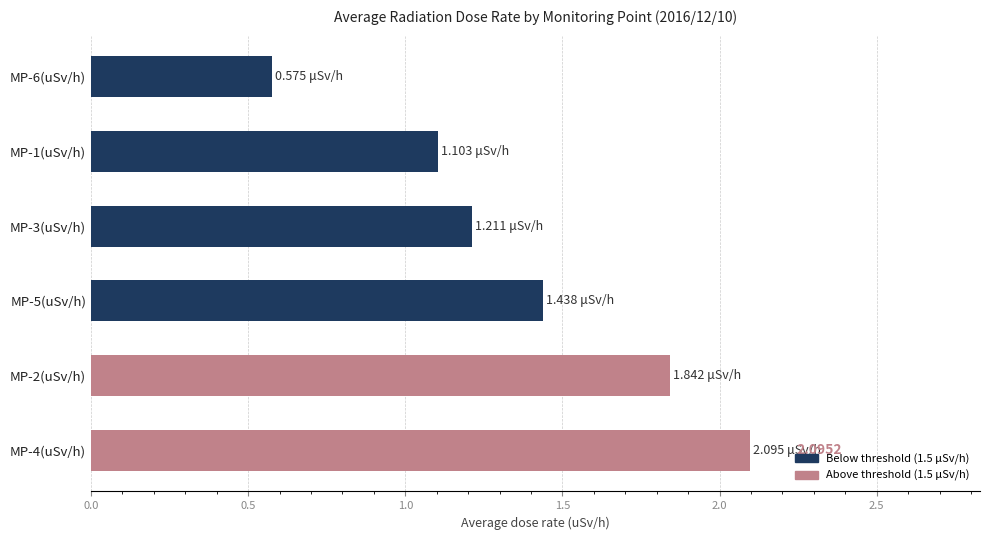

Approximately how many times larger is the value at MP-5(uSv/h) compared to MP-3(uSv/h)?

1.2